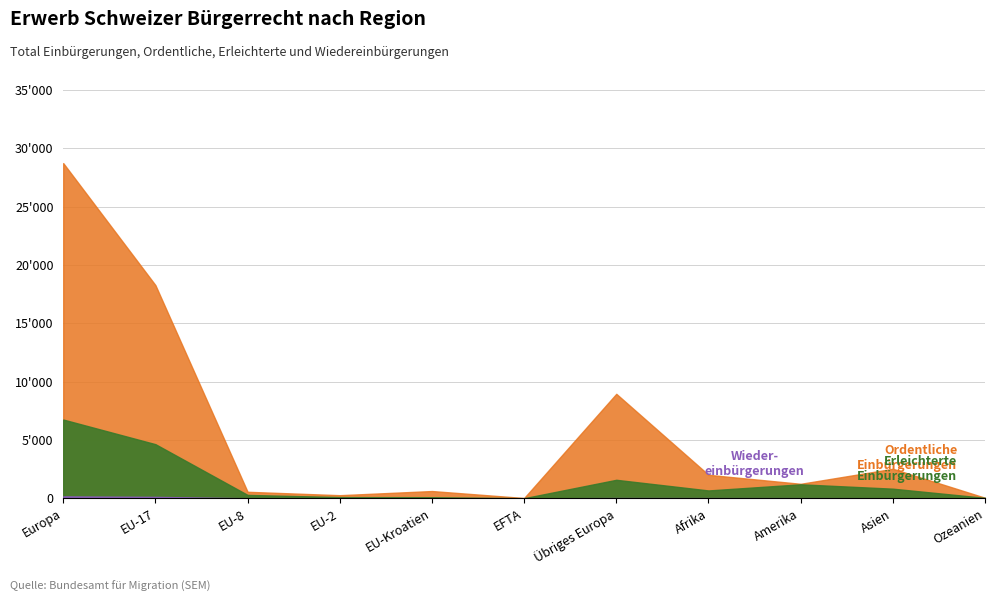

True or false: Ordentliche Einbürgerungen and Erleichterte Einbürgerungen intersect in this chart.

False